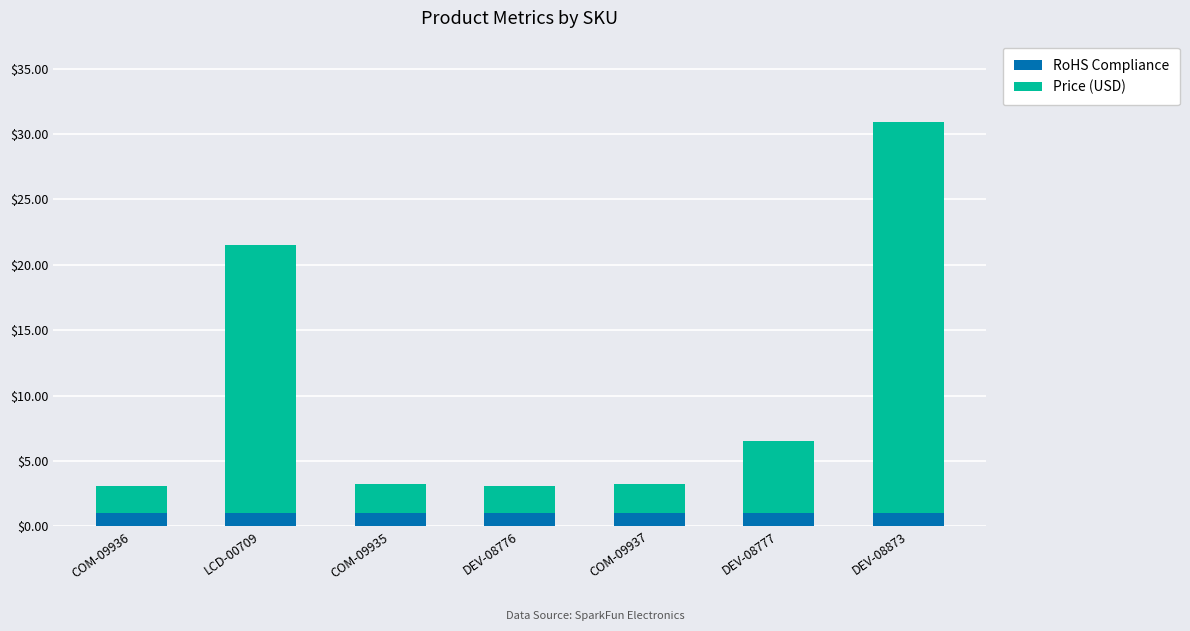

Reading left to right, list the values for the RoHS Compliance series.

1.0	1.0	1.0	1.0	1.0	1.0	1.0